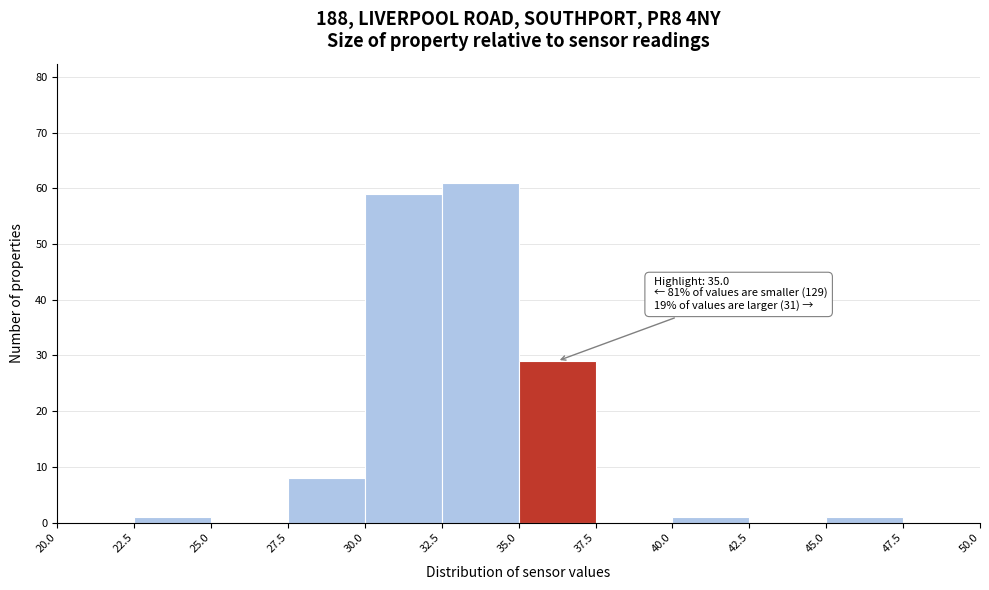

Over which range of the x-axis is the bar tallest?

32.5 to 35.0